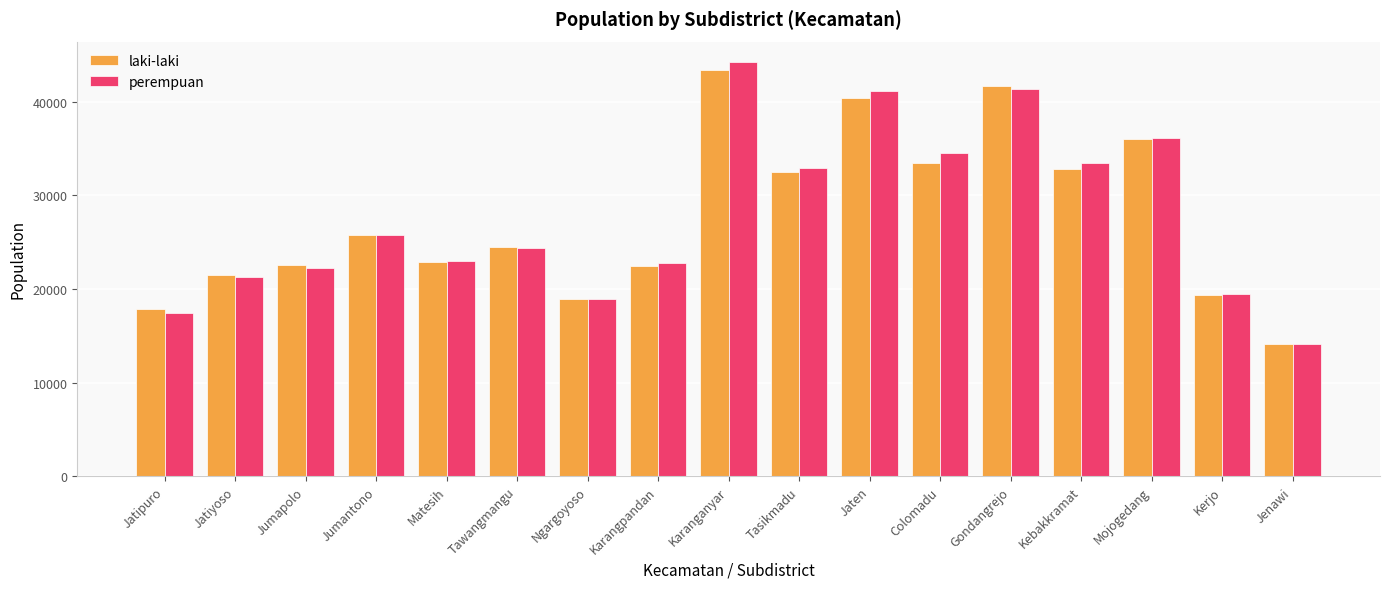

What is the value of the laki-laki bar at the 5th from the left?

22886